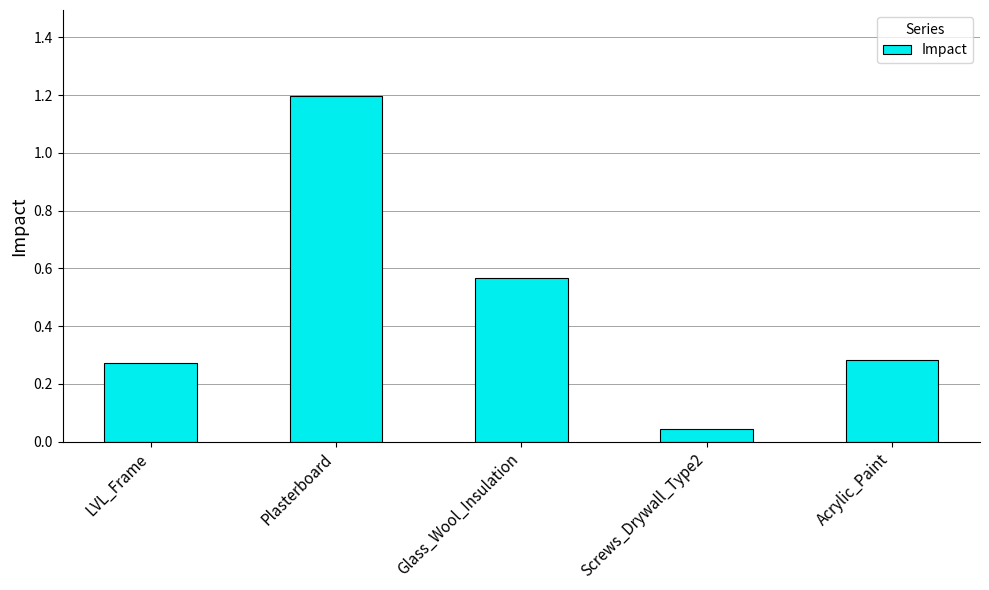

Between Plasterboard and Glass_Wool_Insulation, which is larger?

Plasterboard